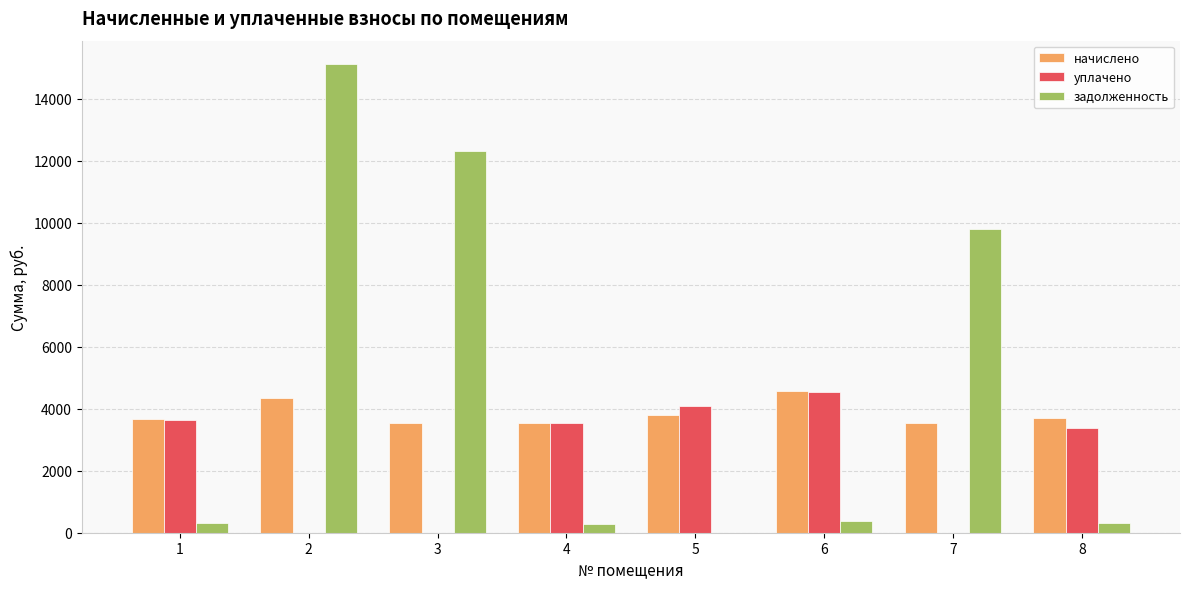

Which series changed the most between 2 and 6?

задолженность